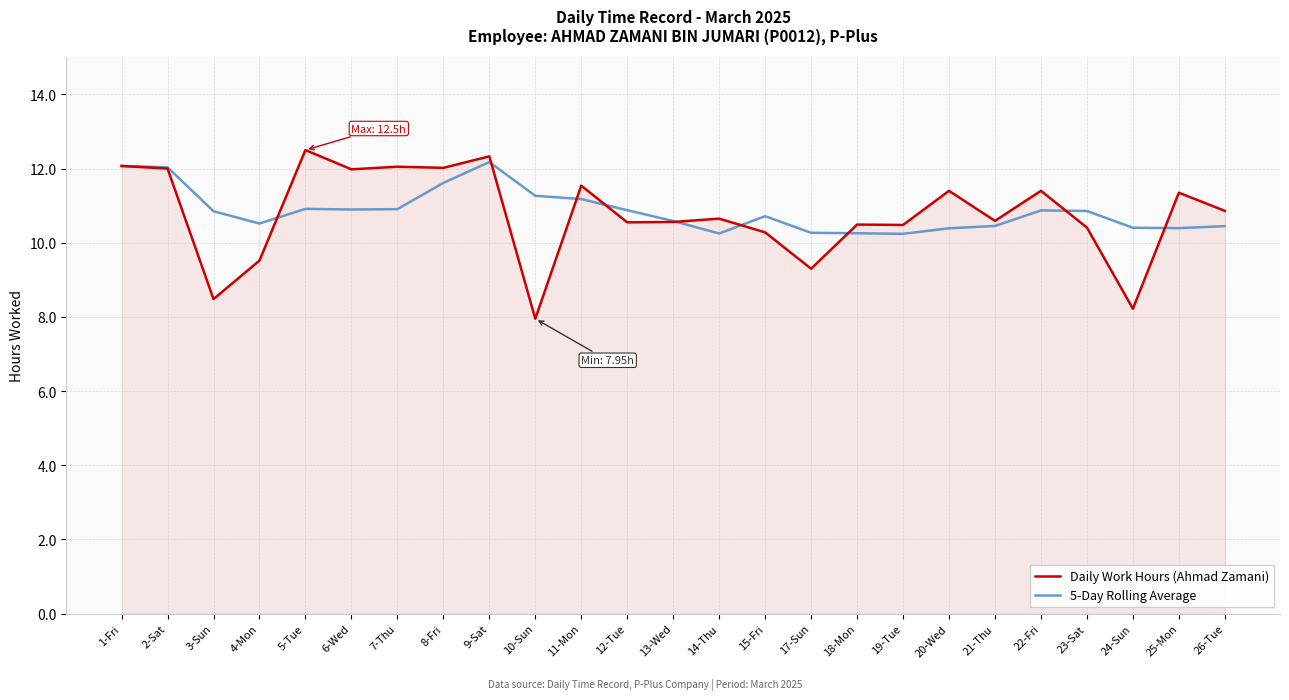

After their last crossing, which series has the higher values: Daily Work Hours (Ahmad Zamani) or 5-Day Rolling Average?

Daily Work Hours (Ahmad Zamani)